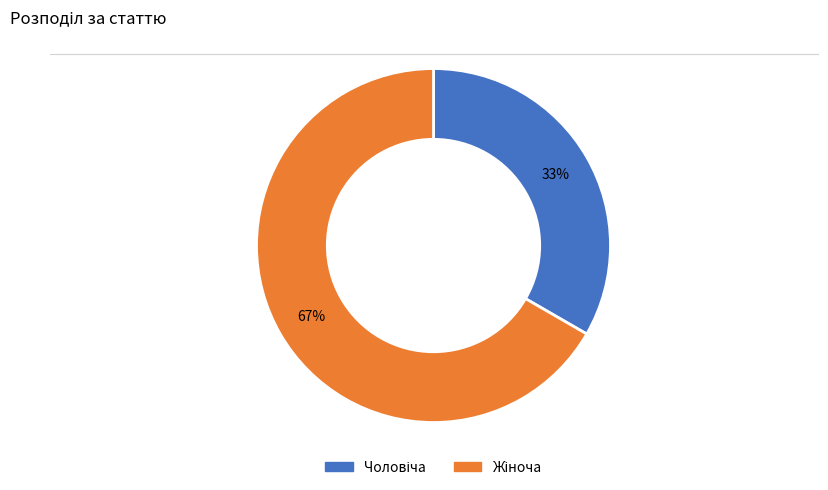

Does any single category account for the majority?

Yes